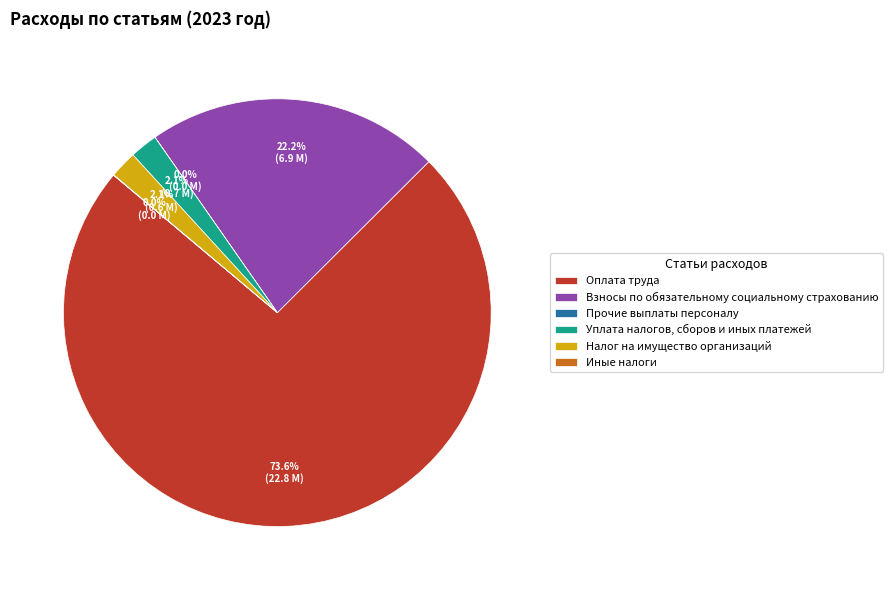

How much of the chart is everything except Уплата налогов, сборов и иных платежей?

97.9%